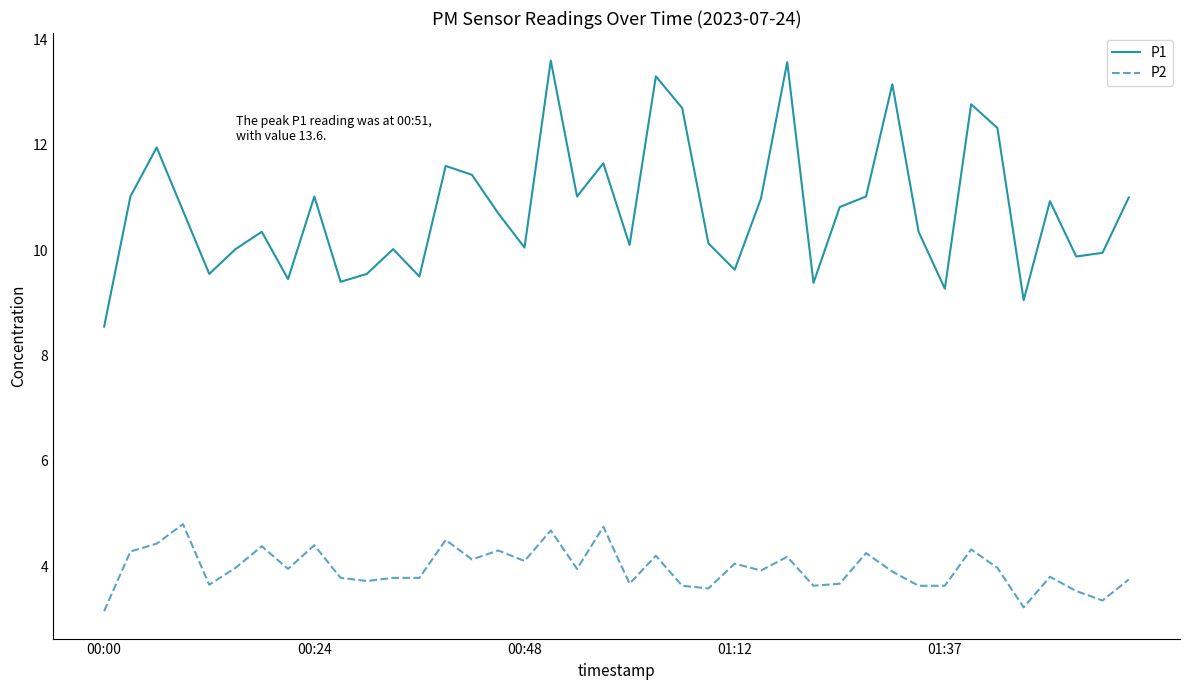

Which series has the largest total across all categories?

P1